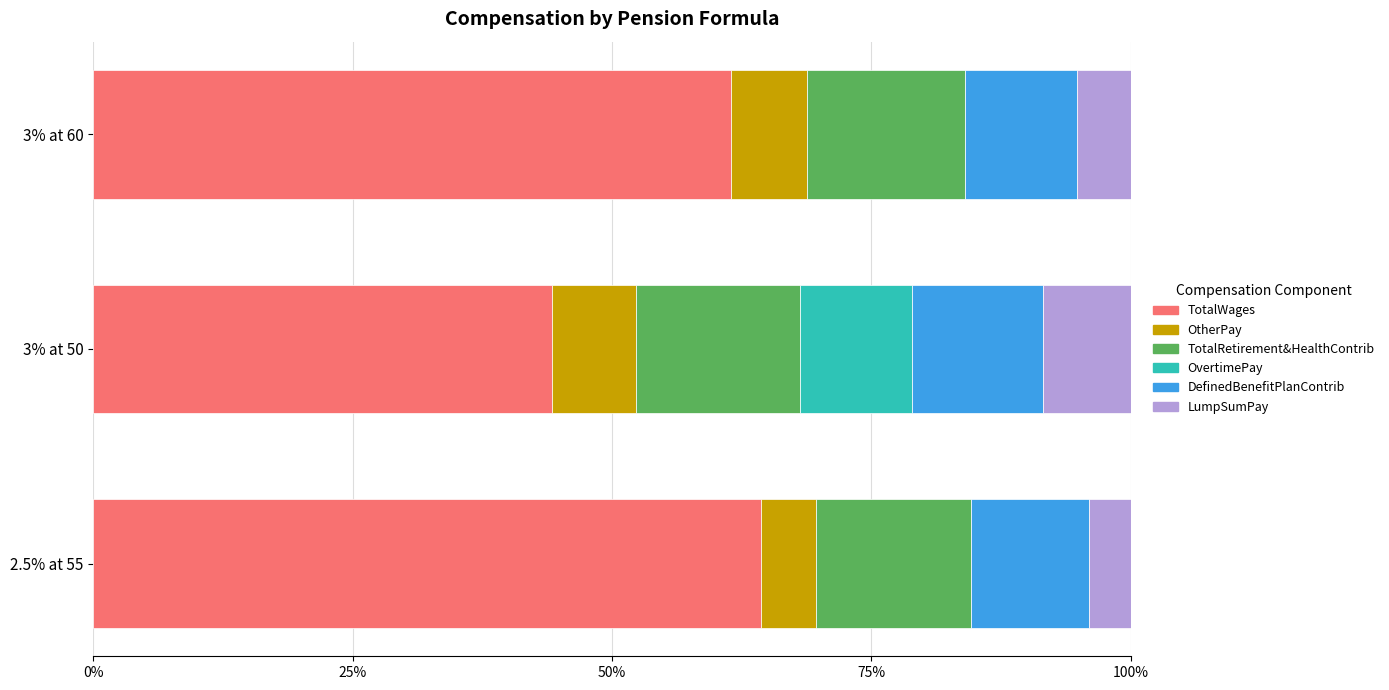

Which category has the highest value in the TotalWages series?

2.5% at 55